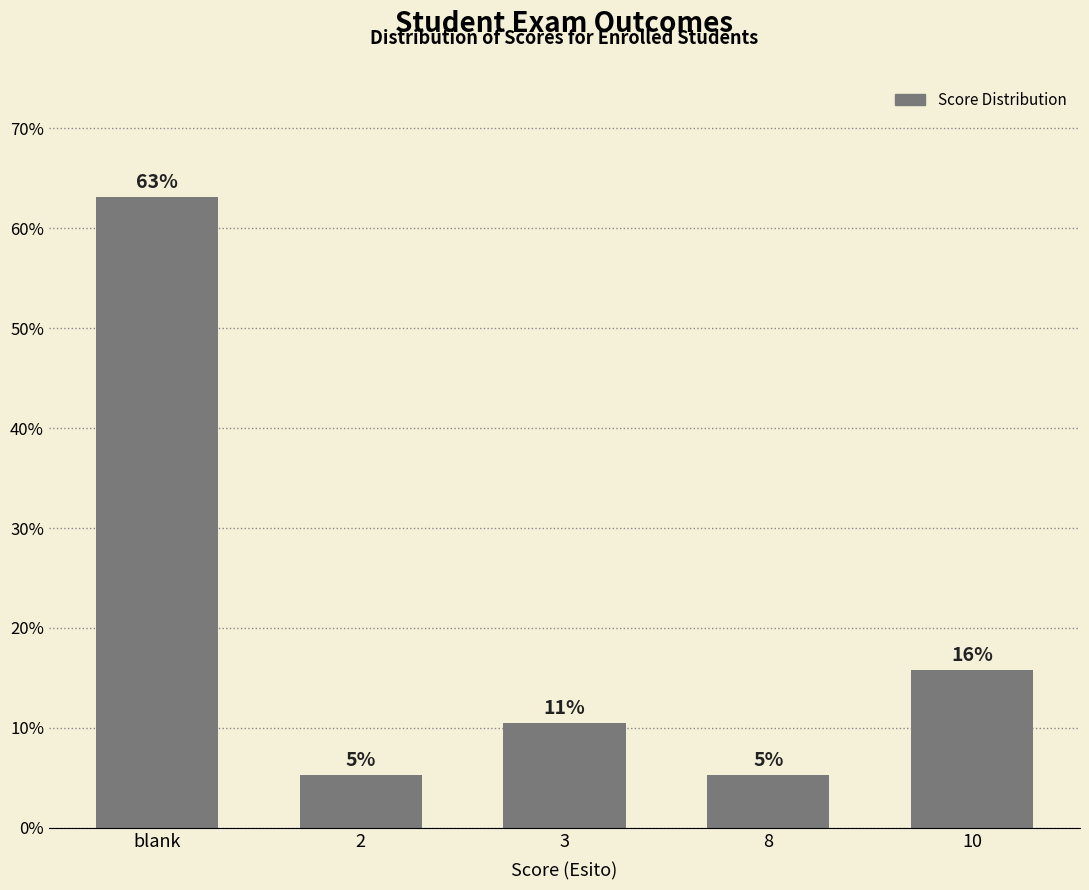

Which category has the lowest value across all series?

2